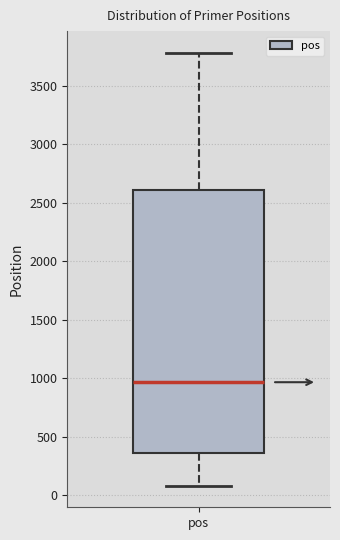

Transcribe this box plot: give where the median line is, the range the box spans, and where the two whiskers end, as read against the y-axis. The values are not printed on the chart, so give them approximately, as read against the axis.

median 950, box 350 to 2600, whiskers 100 to 3800